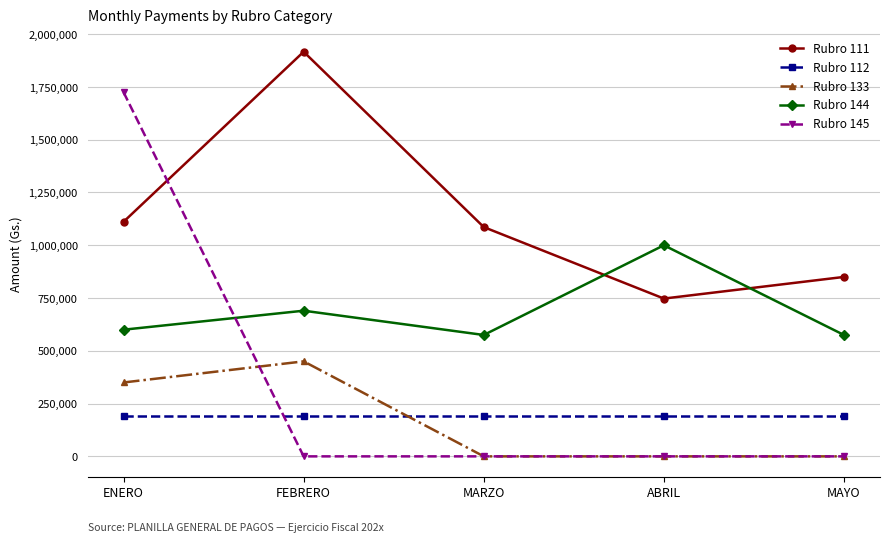

True or false: Rubro 144 and Rubro 112 cross at least once.

False